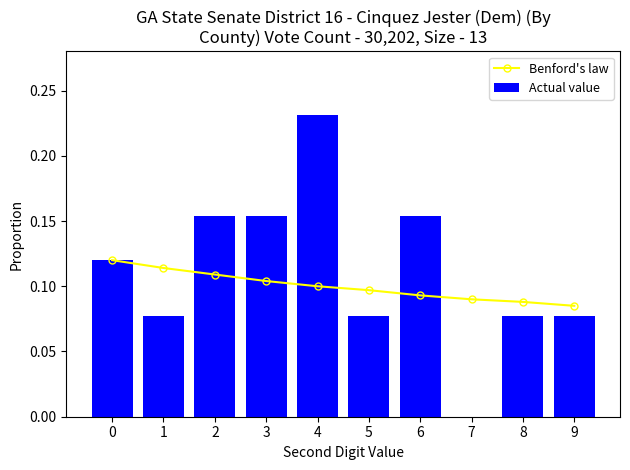

Is it true that Actual value equals 0.2 at 4?

True